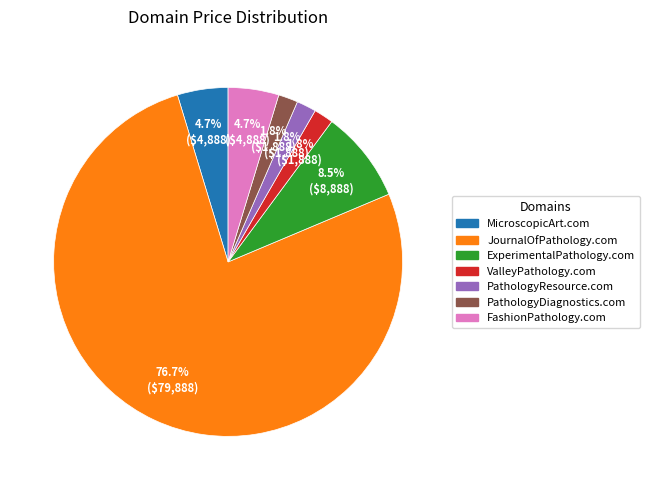

To the nearest percent, what percentage of the pie is PathologyDiagnostics.com?

2%